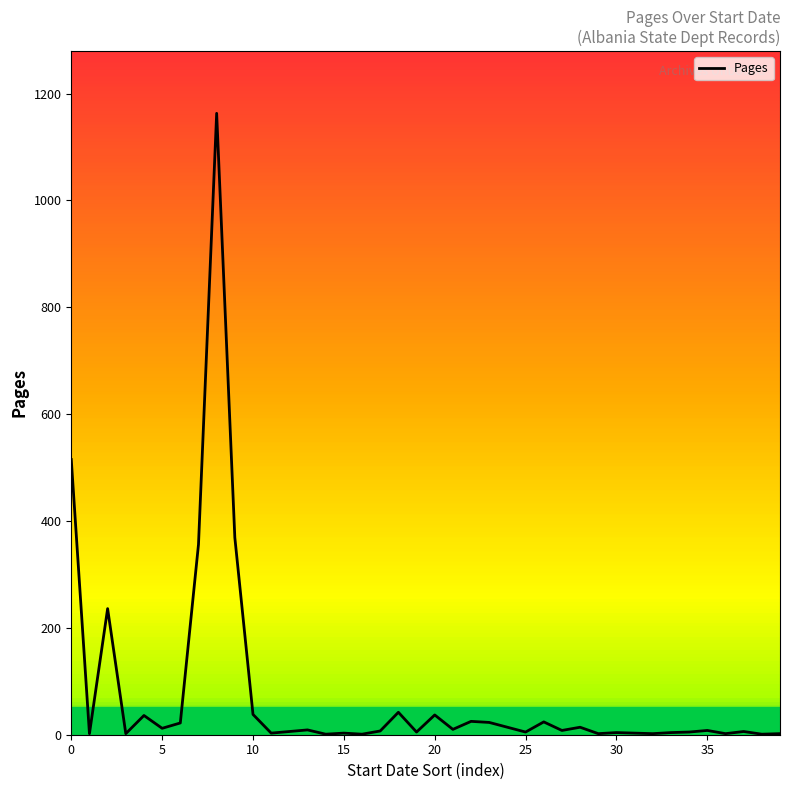

What is the difference between the maximum and minimum values?

1162